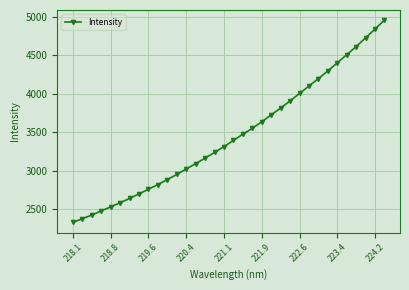

What is the minimum value shown in the chart?

2324.8